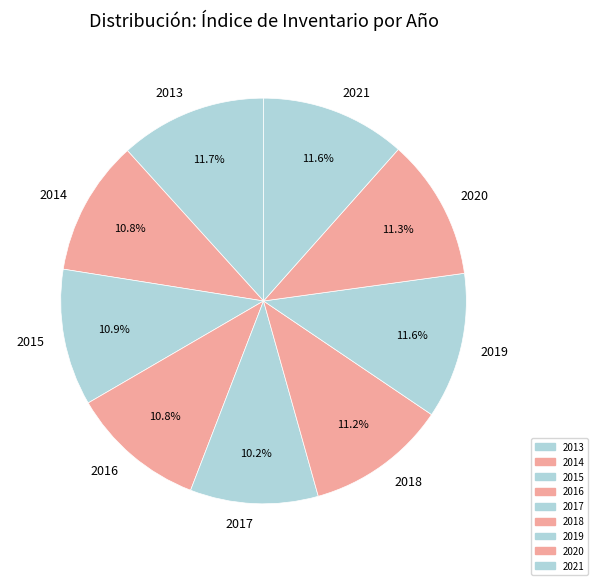

Which has a higher value, 2017 or 2019?

2019